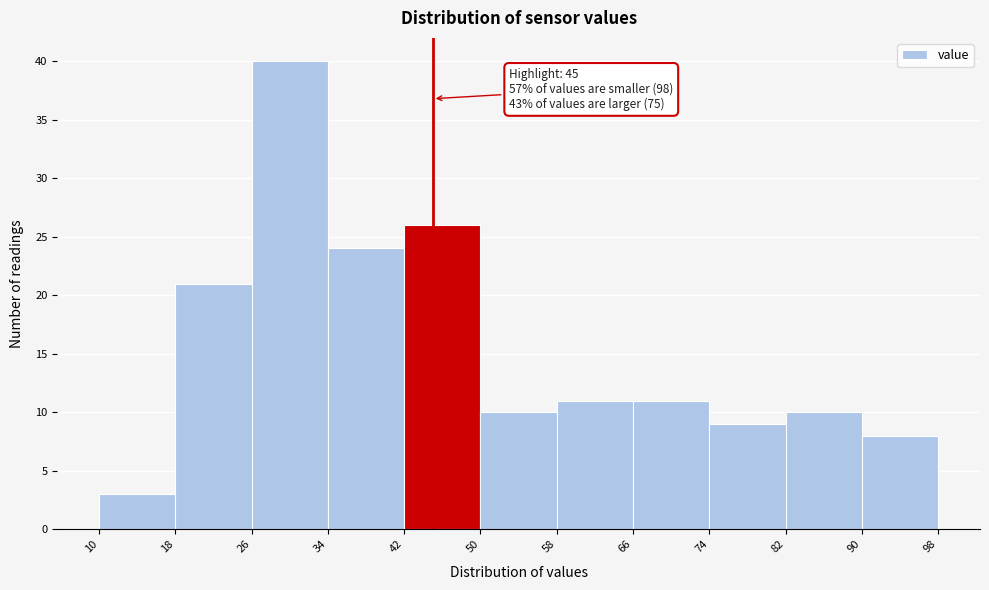

Over which range of the x-axis is the bar tallest?

26 to 34